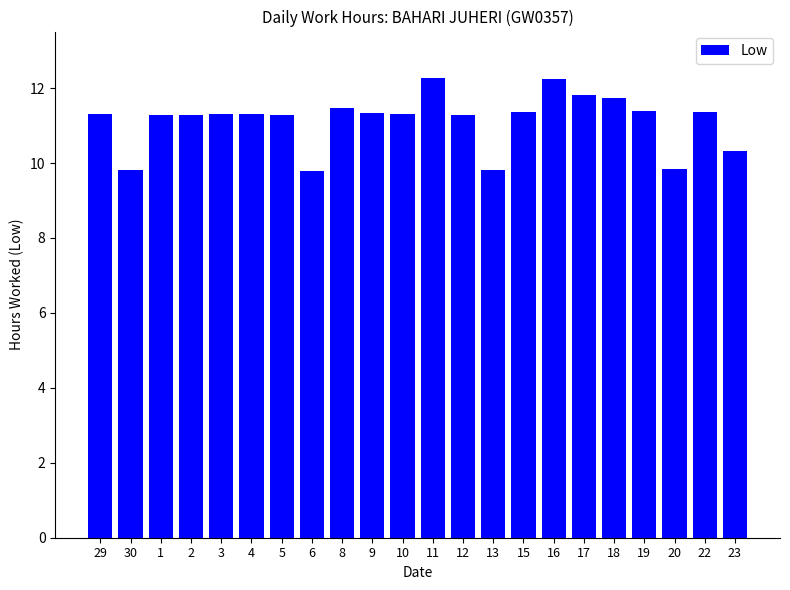

How many values are below 11?

5